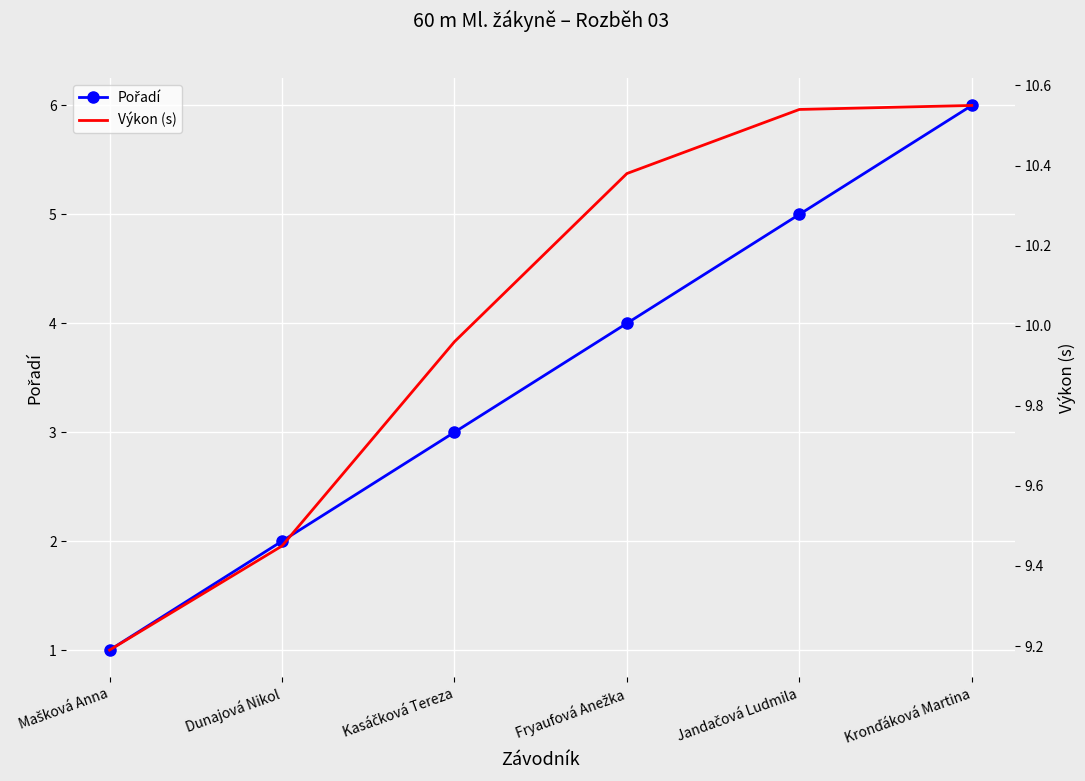

At Fryaufová Anežka, list the series in order from largest to smallest.

Výkon (s), Pořadí